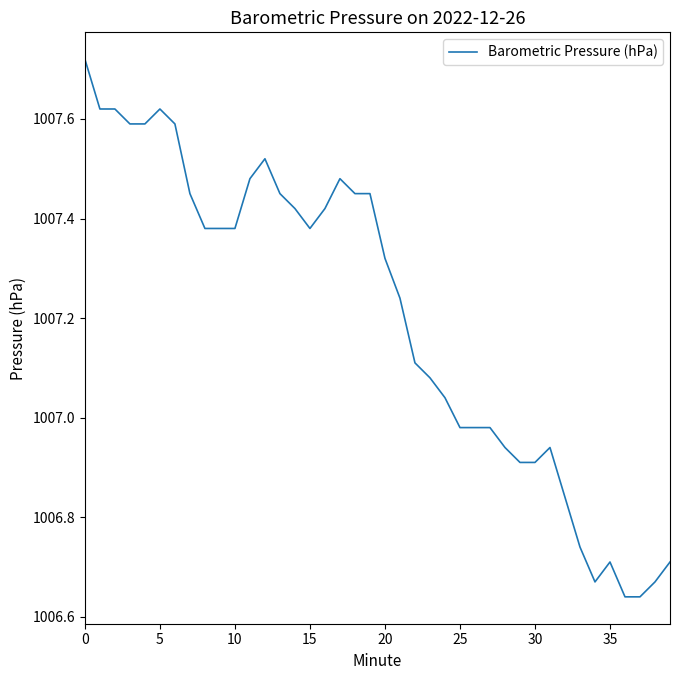

Is this an area chart (filled region under the line)?

No